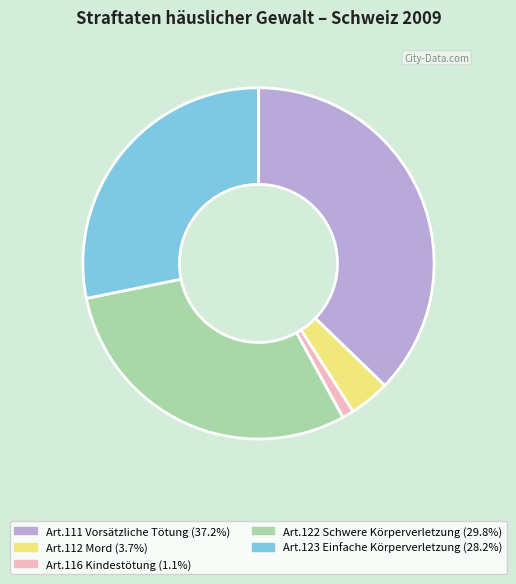

Combined, do Art.123 Einfache Körperverletzung and Art.116 Kindestötung account for over 50%?

No